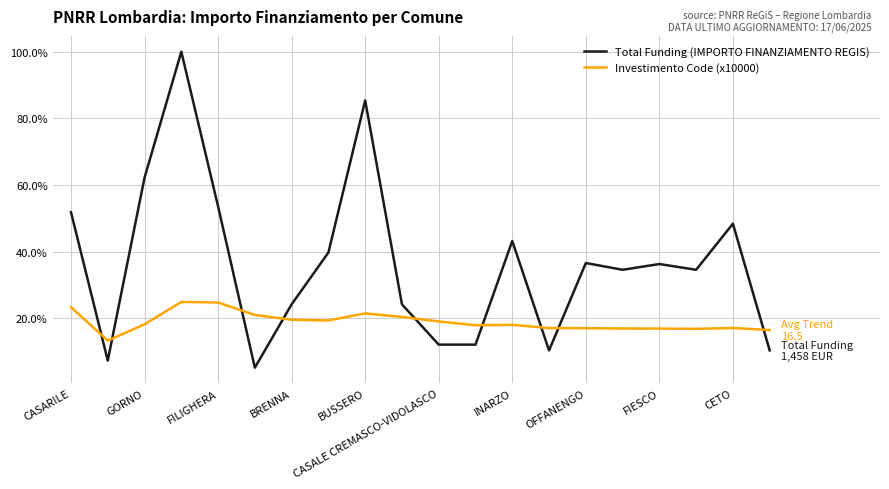

What is the greatest value displayed?

100.0